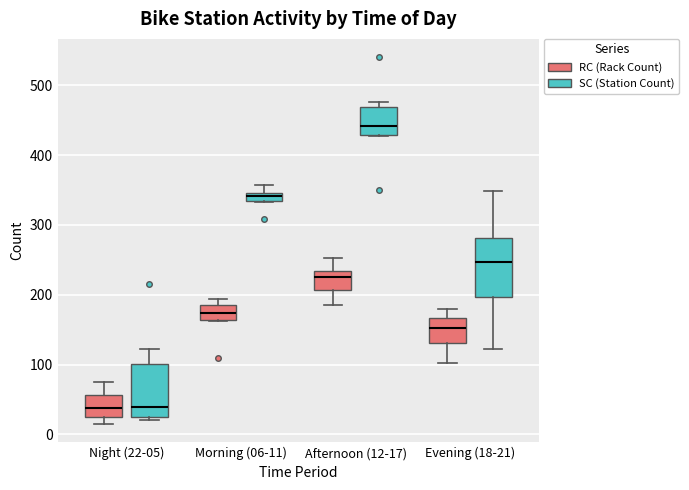

Which box has the highest median line?

Afternoon (12-17) (SC (Station Count))